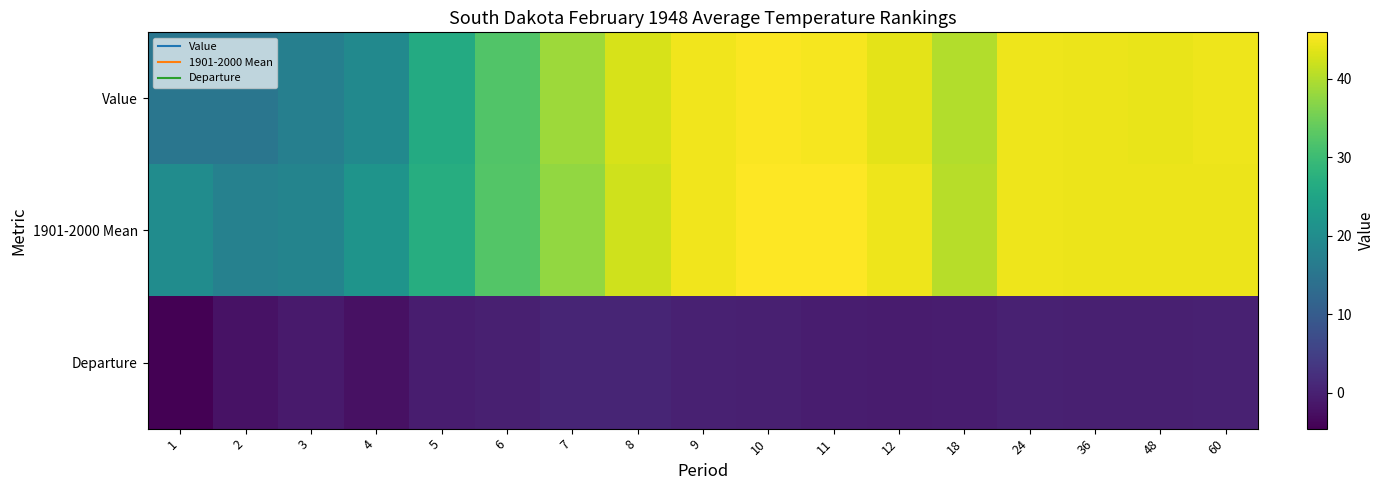

What is the difference between the highest and lowest values at 3?

19.2